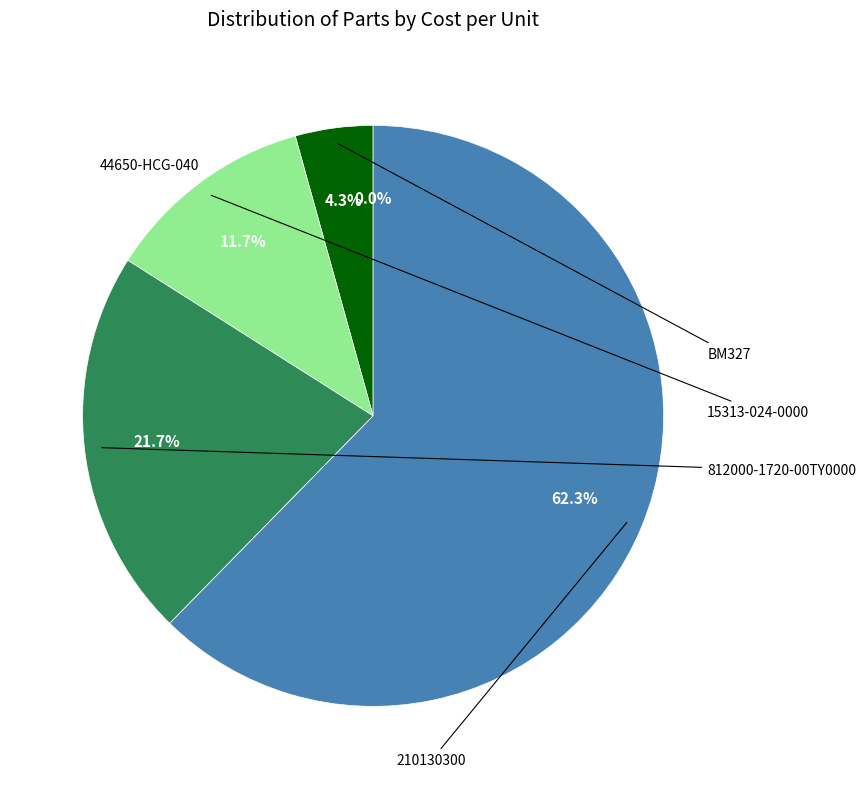

Is there a majority slice in this chart?

Yes